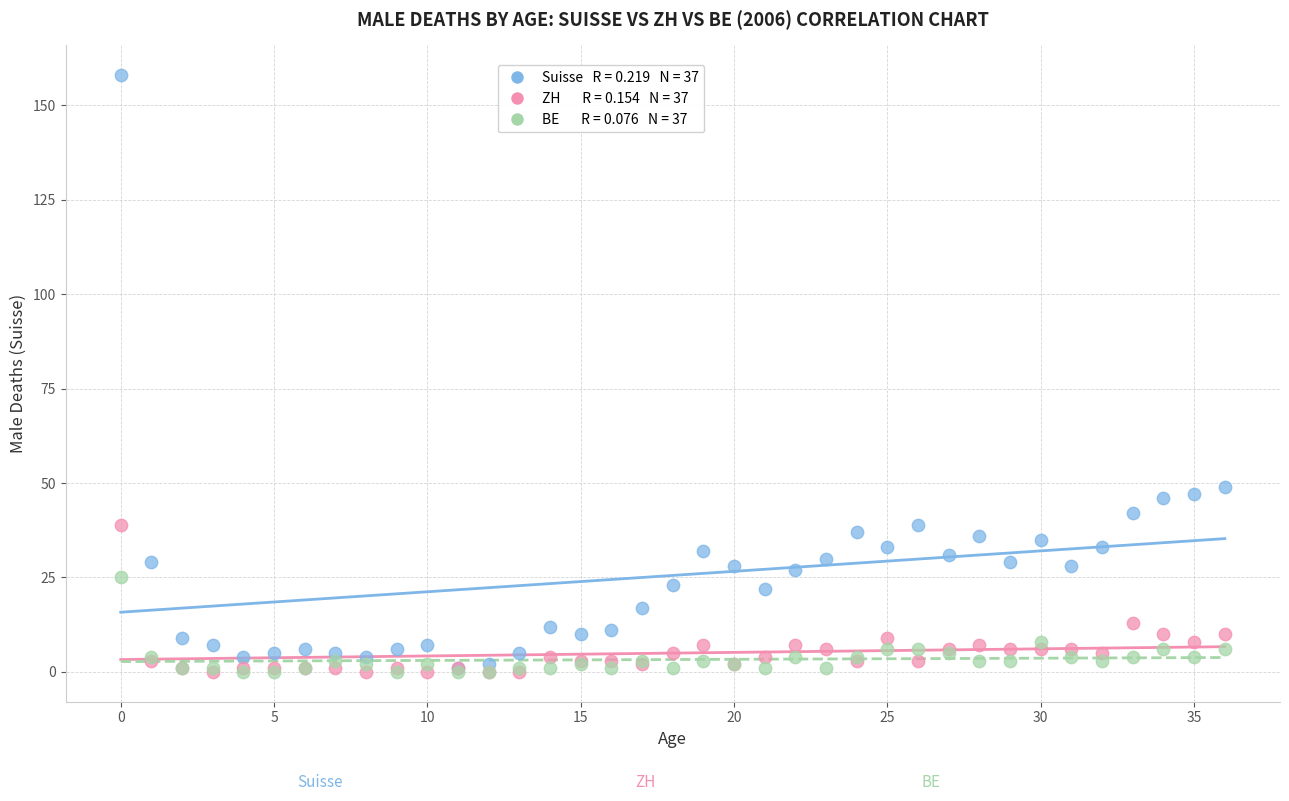

Across all series, what Y value is closest to 79?

49